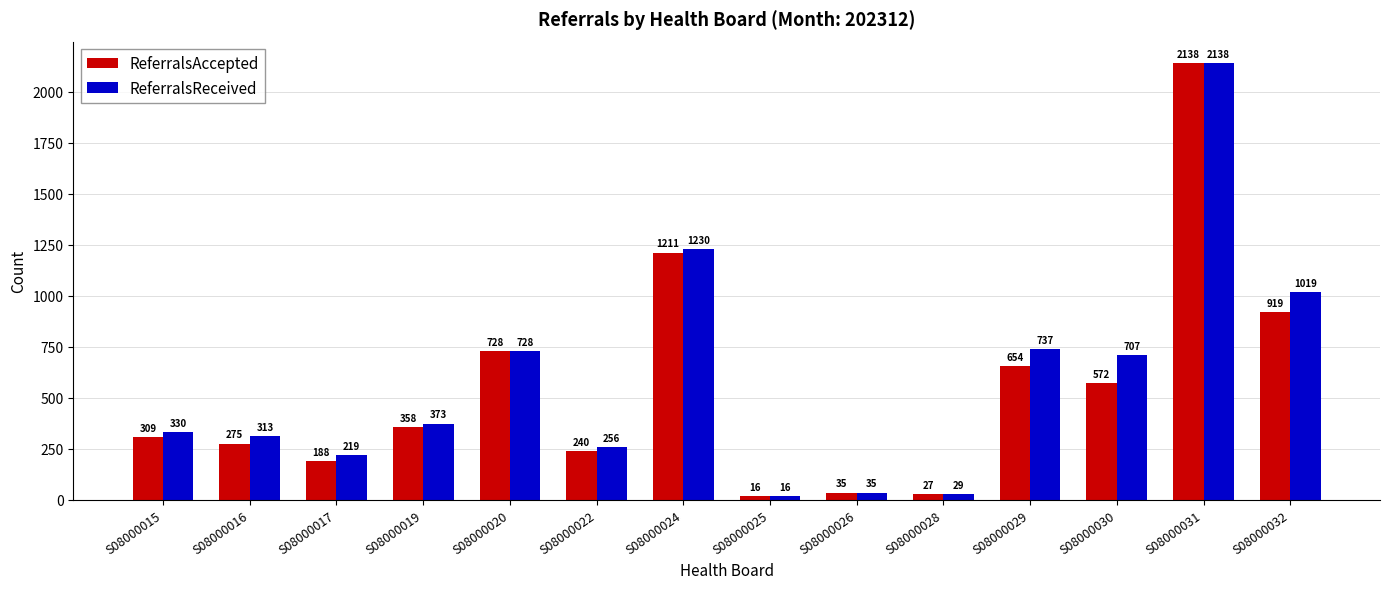

At which label is ReferralsAccepted closest to 1077?

S08000024